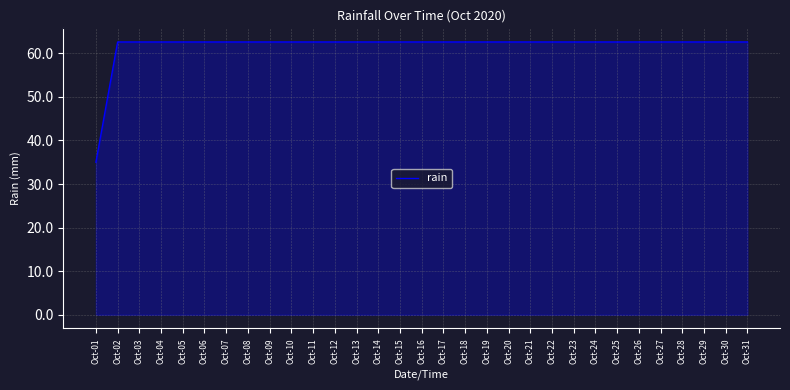

What is the average value?

61.7